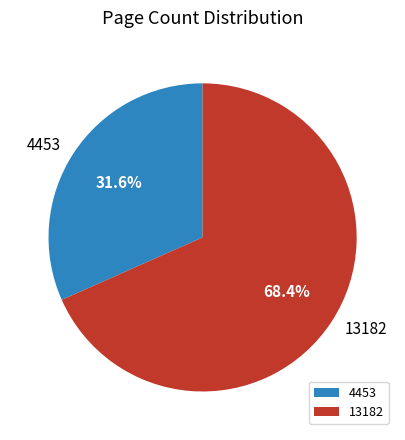

Is there a majority slice in this chart?

Yes